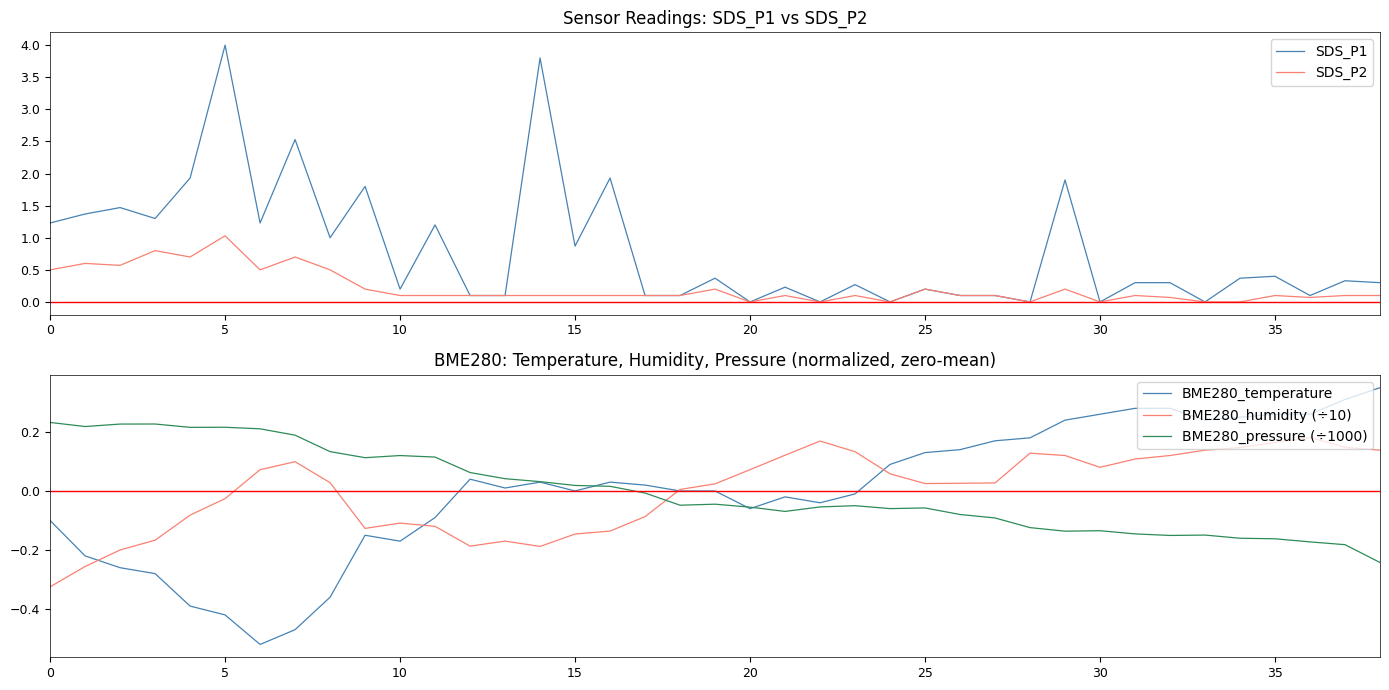

True or false: BME280_pressure (÷1000) and BME280_humidity (÷10) intersect in this chart.

True